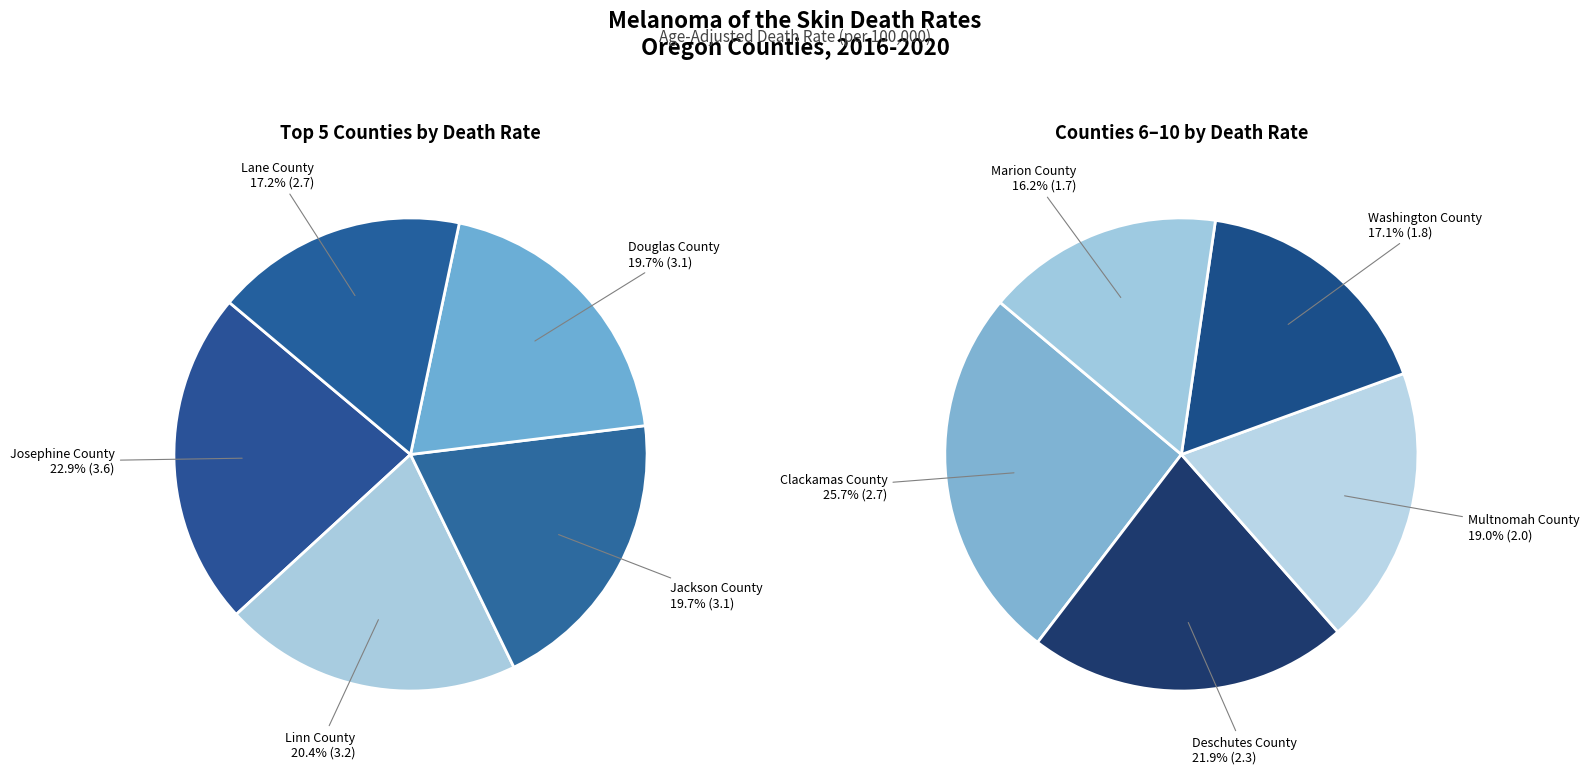

The Clackamas County slice represents 19% of the pie. True or false?

False